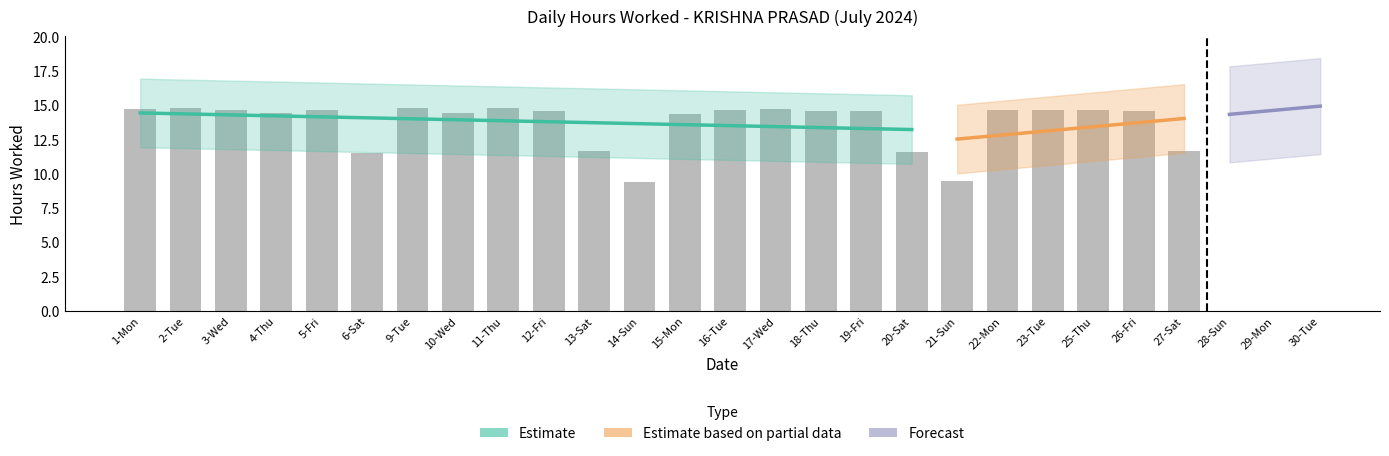

Is it true that the value at 5-Fri is 22.2?

False